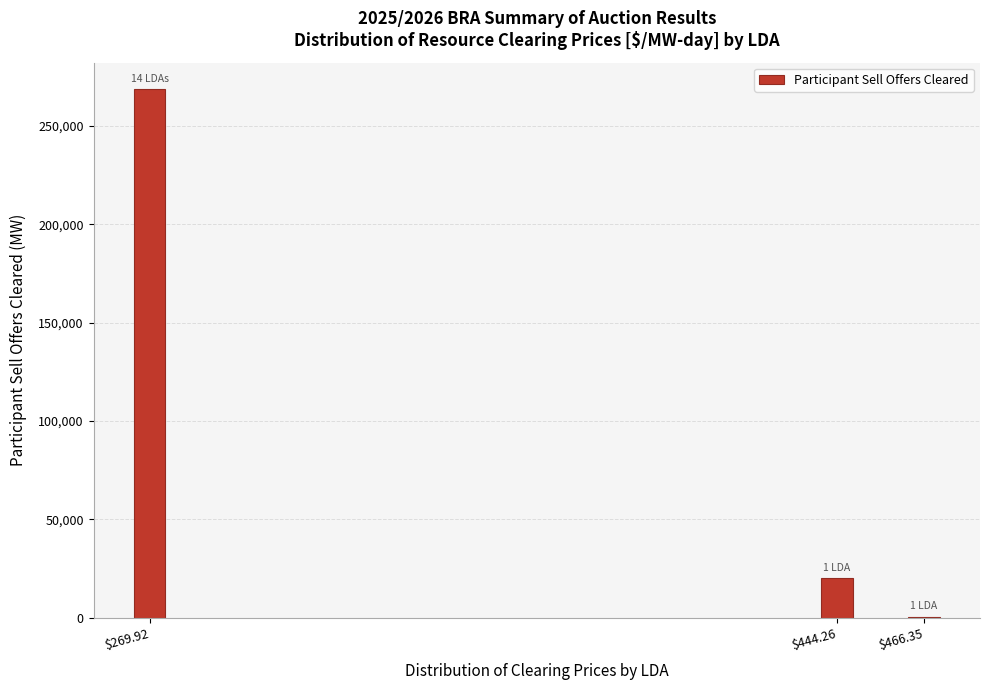

What is the sum of all values?

289268.4